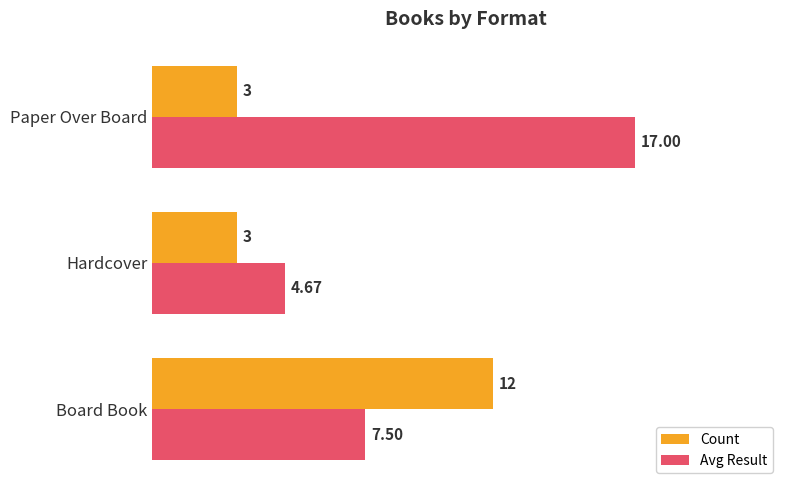

Where is Avg Result nearest to the value 10?

Board Book